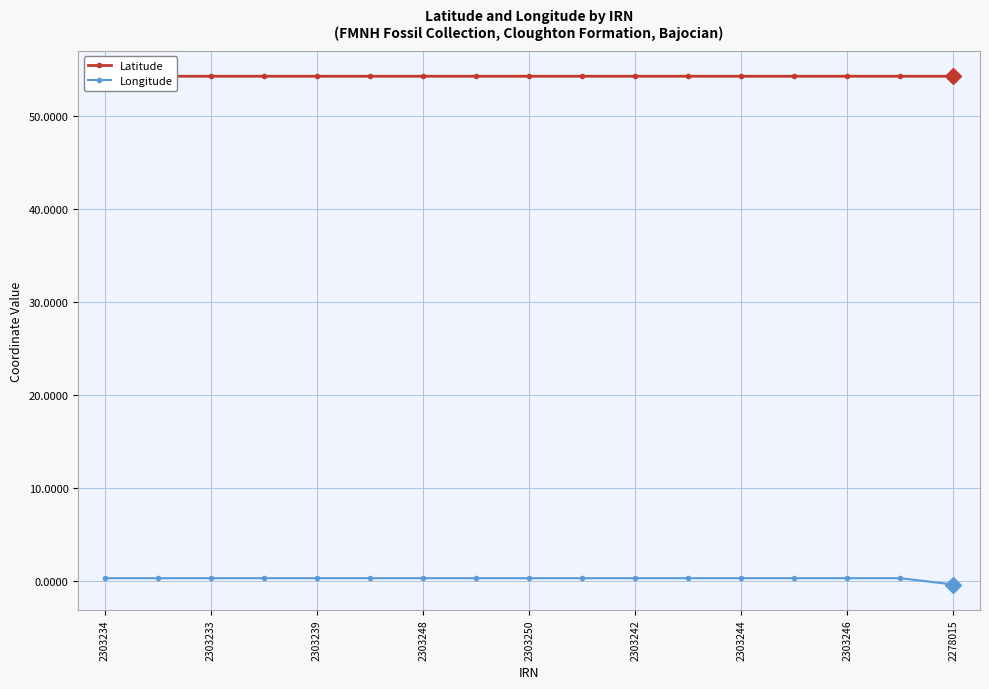

What is the approximate value of Longitude at 2303246?

0.3